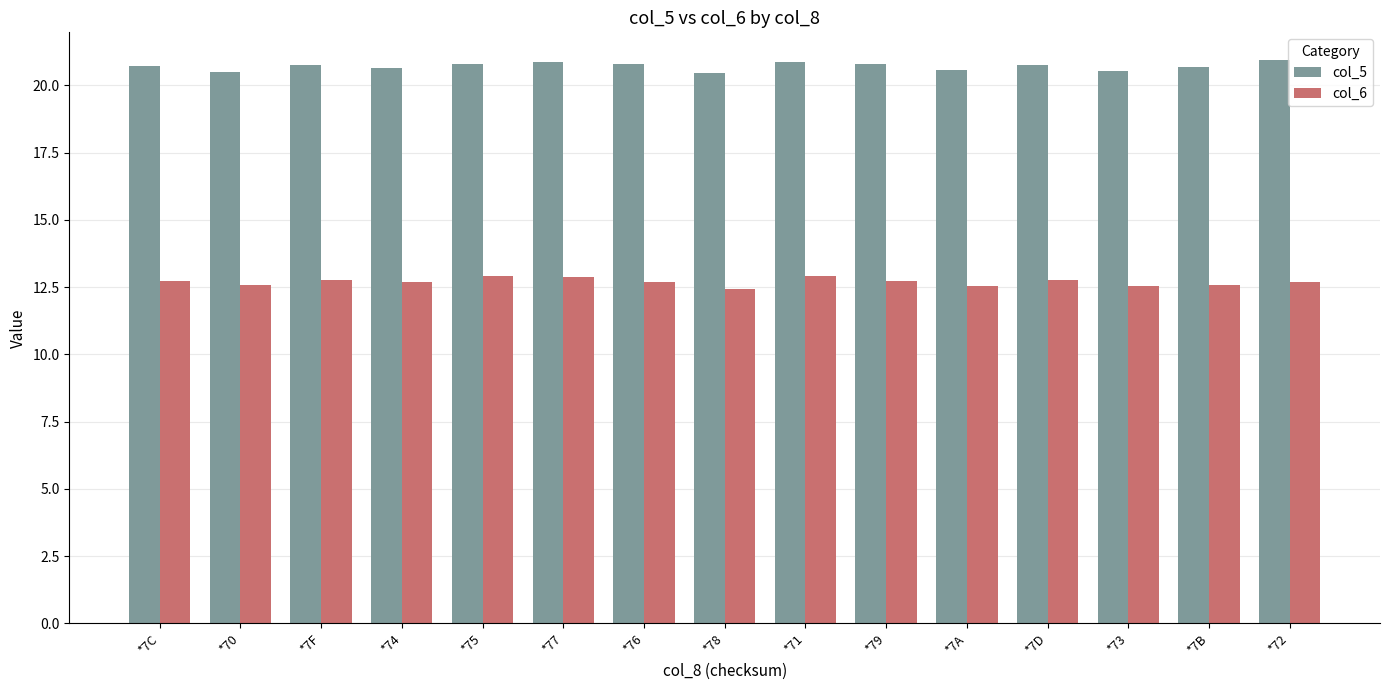

What is the difference between the maximum and minimum values in the col_6 series?

0.5